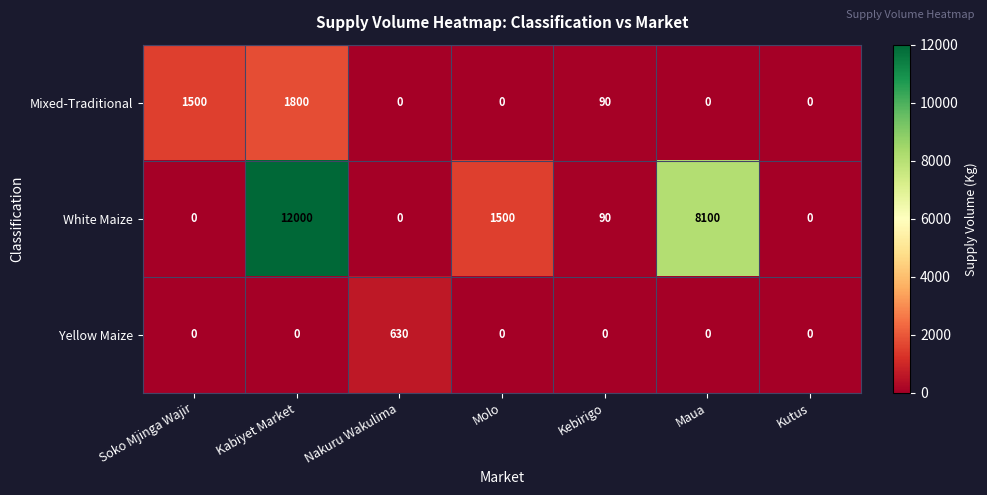

What is the spread (max minus min) of values at Kebirigo?

90